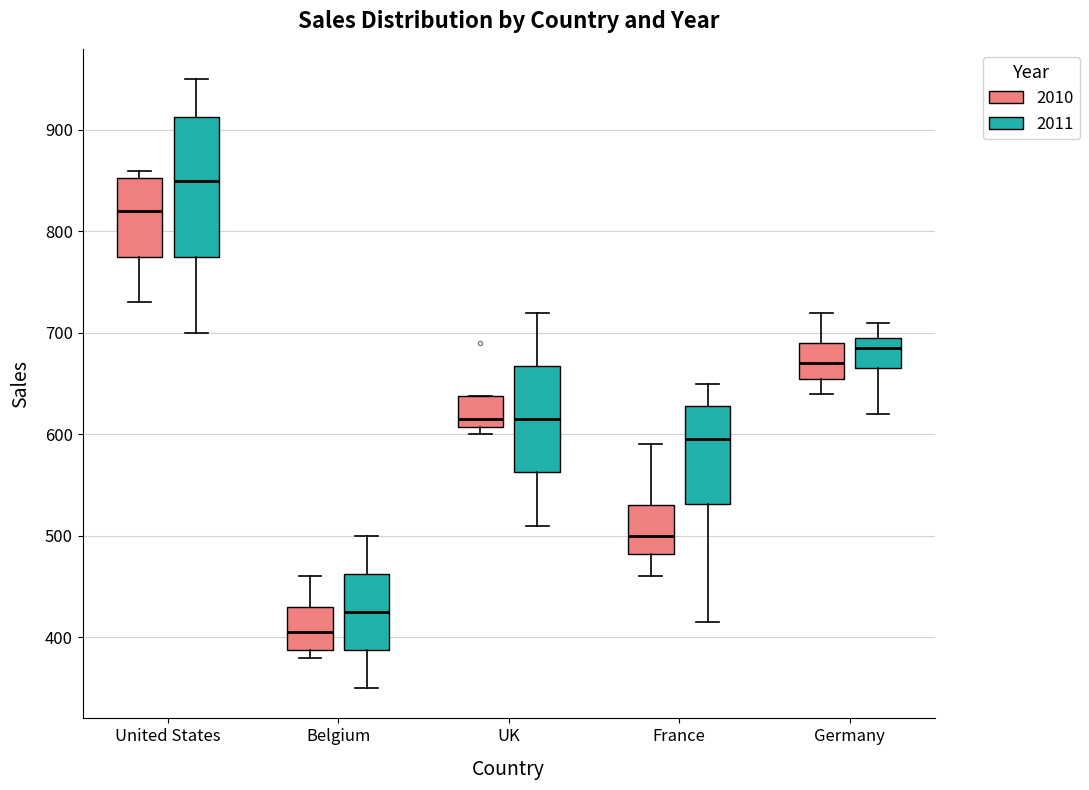

Which box has the highest median line?

United States (2011)